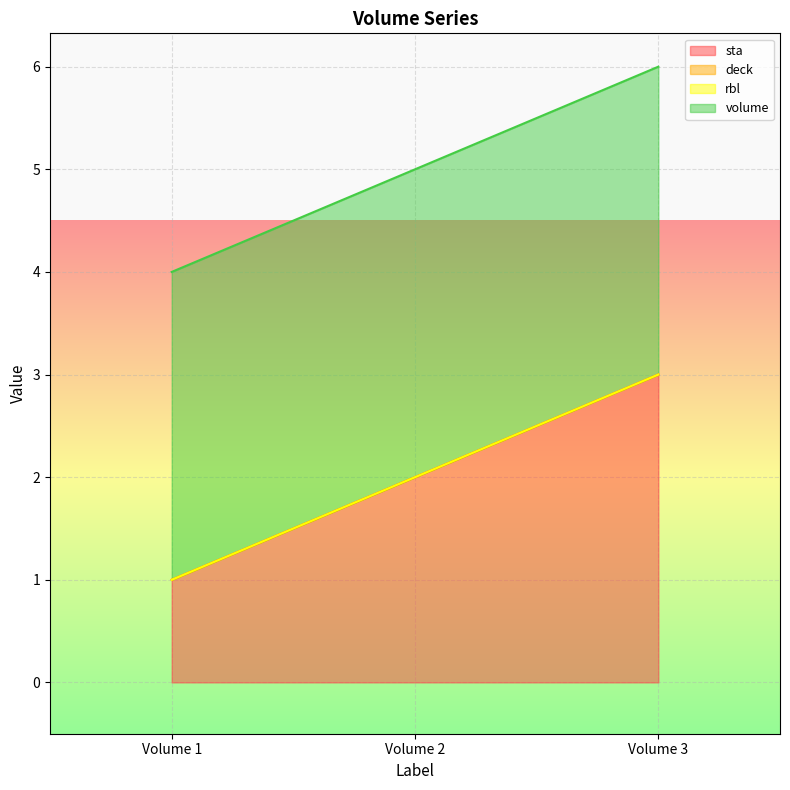

Which series has the largest total across all categories?

volume